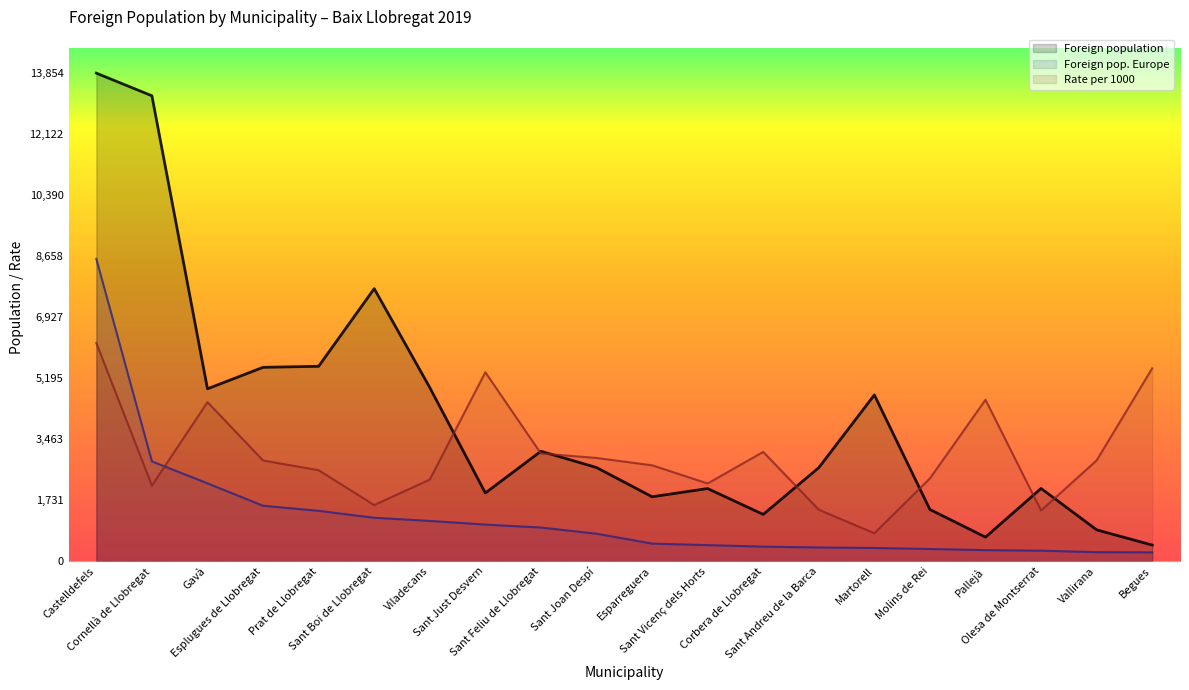

How many lines are shown in the chart?

3